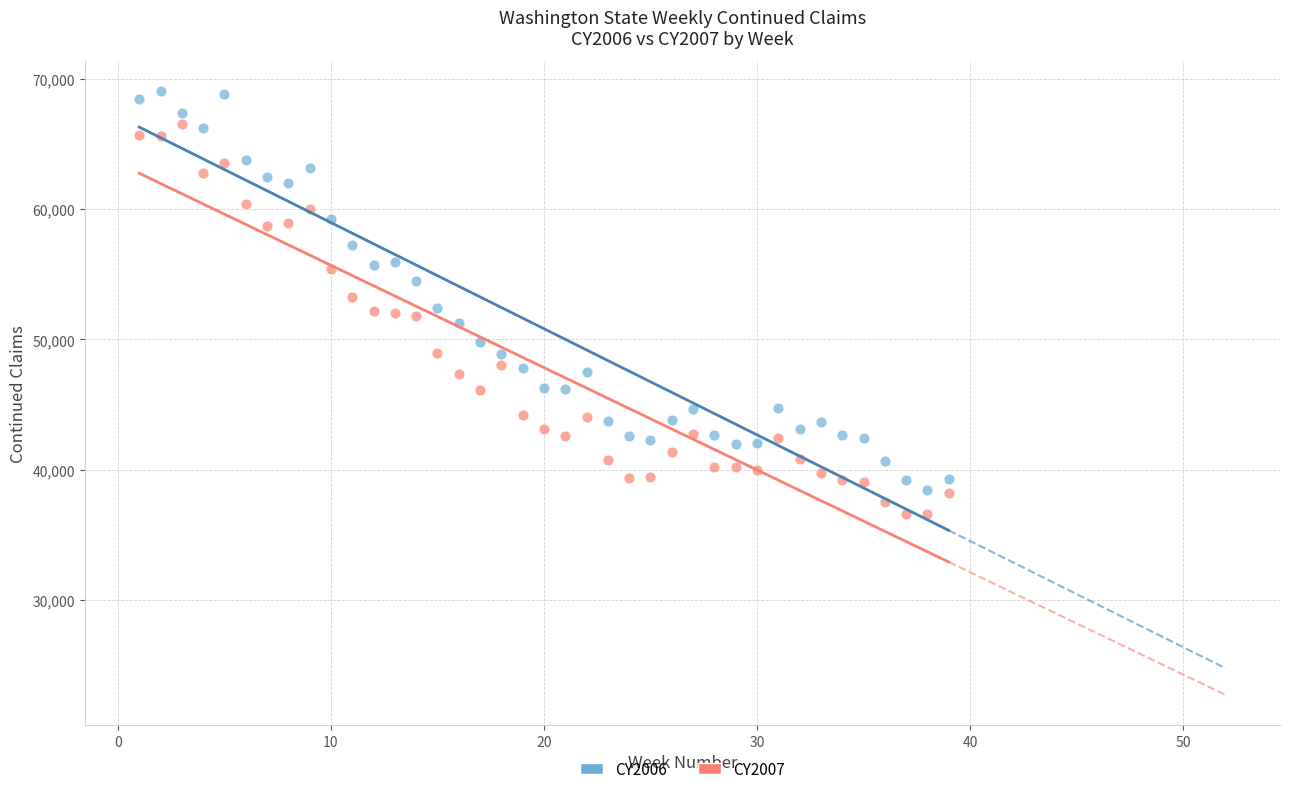

What are all the series names shown in the legend?

CY2006, CY2007